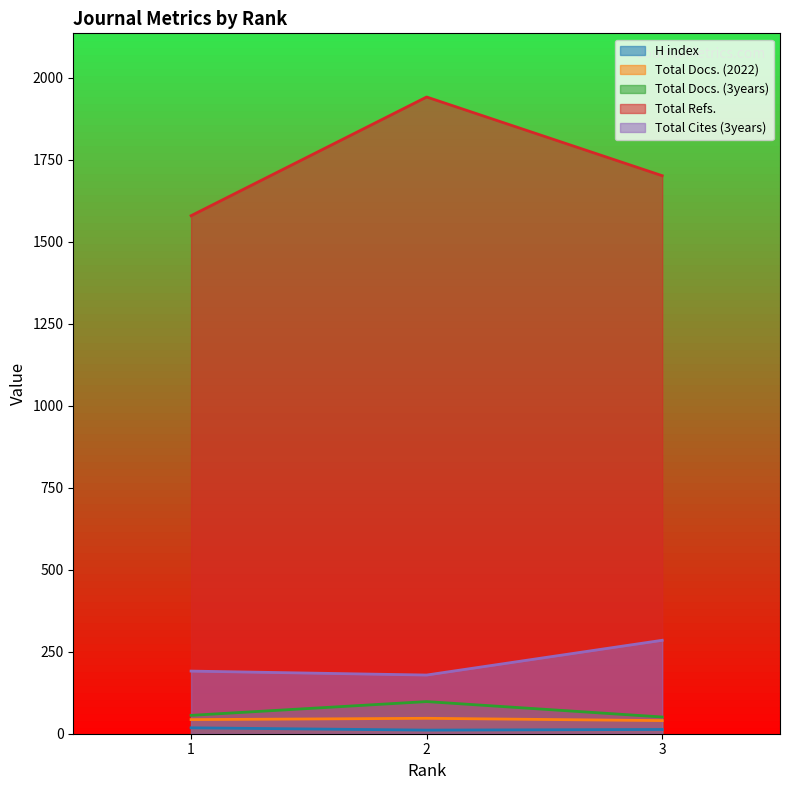

What is the value of the Total Docs. (2022) point at the 3rd from the left?

40